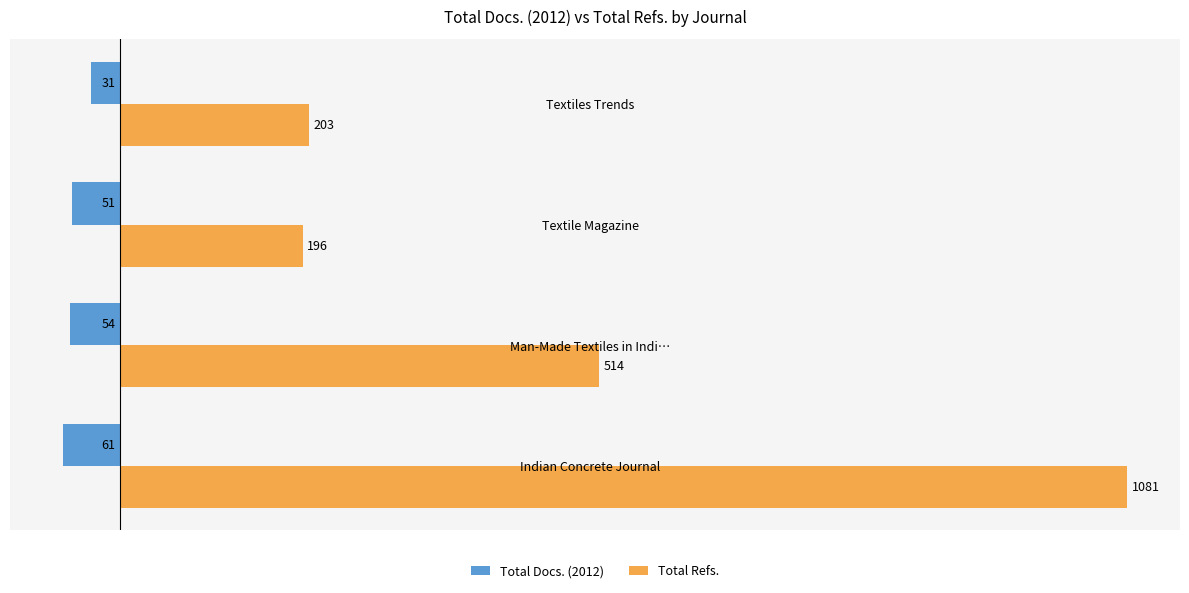

List the series in order of their peak value, lowest first.

Total Docs. (2012), Total Refs.